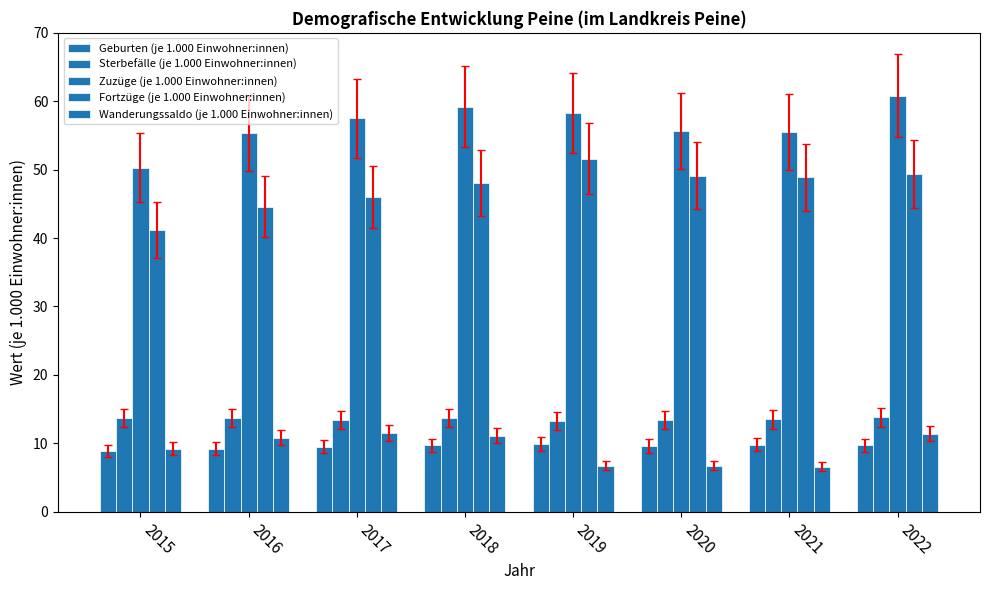

Count the number of data series in this chart.

5